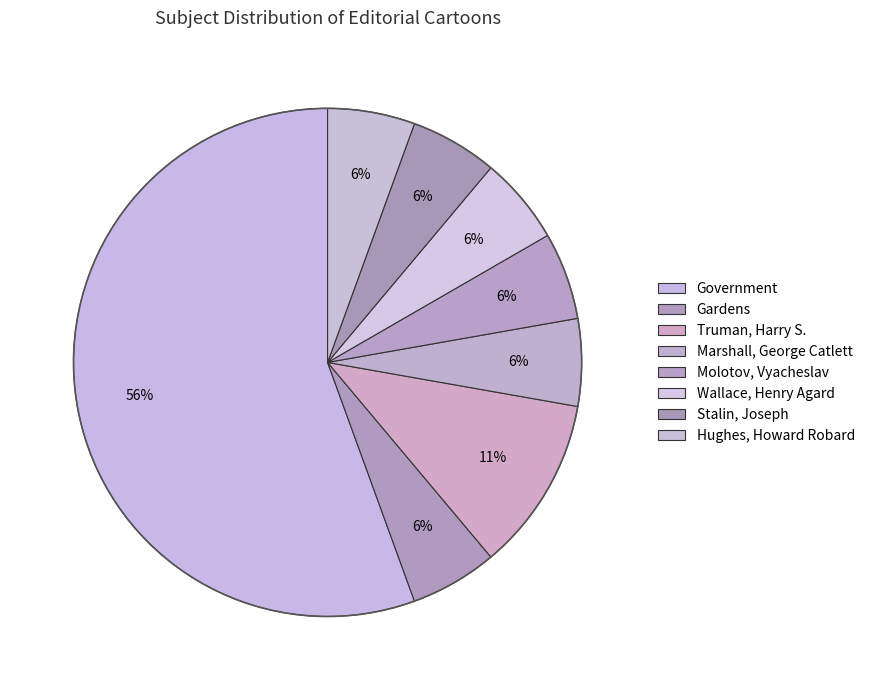

Between Truman, Harry S. and Molotov, Vyacheslav, which is larger?

Truman, Harry S.